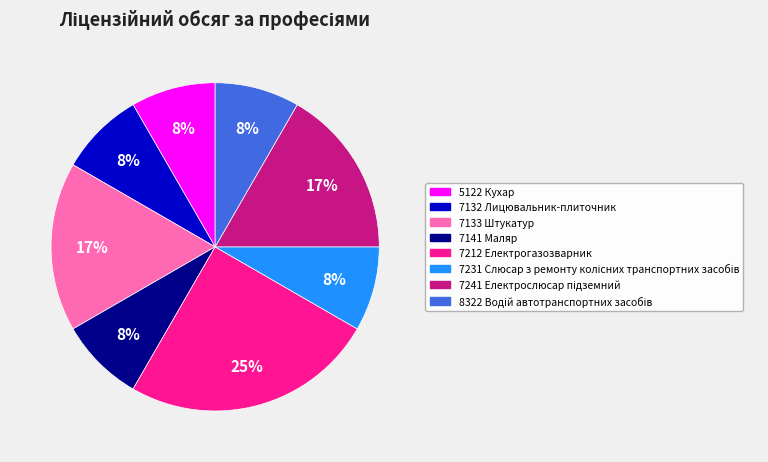

Is it true that 7132 Лицювальник-плиточник is 16% of the pie?

False